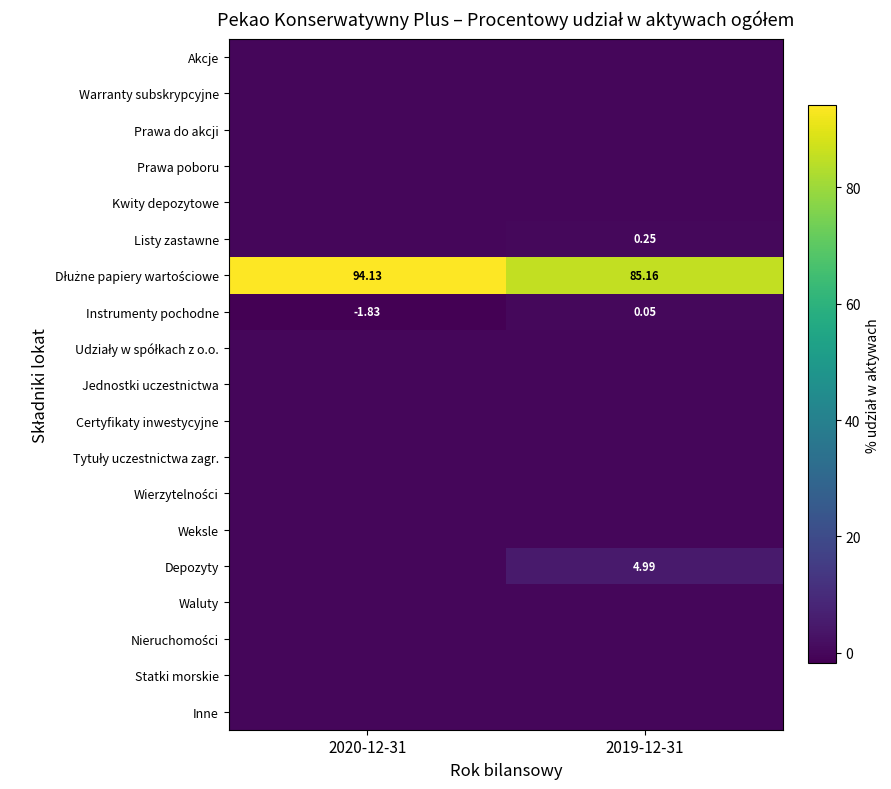

The Certyfikaty inwestycyjne series shows 0.0 at 2019-12-31. True or false?

True